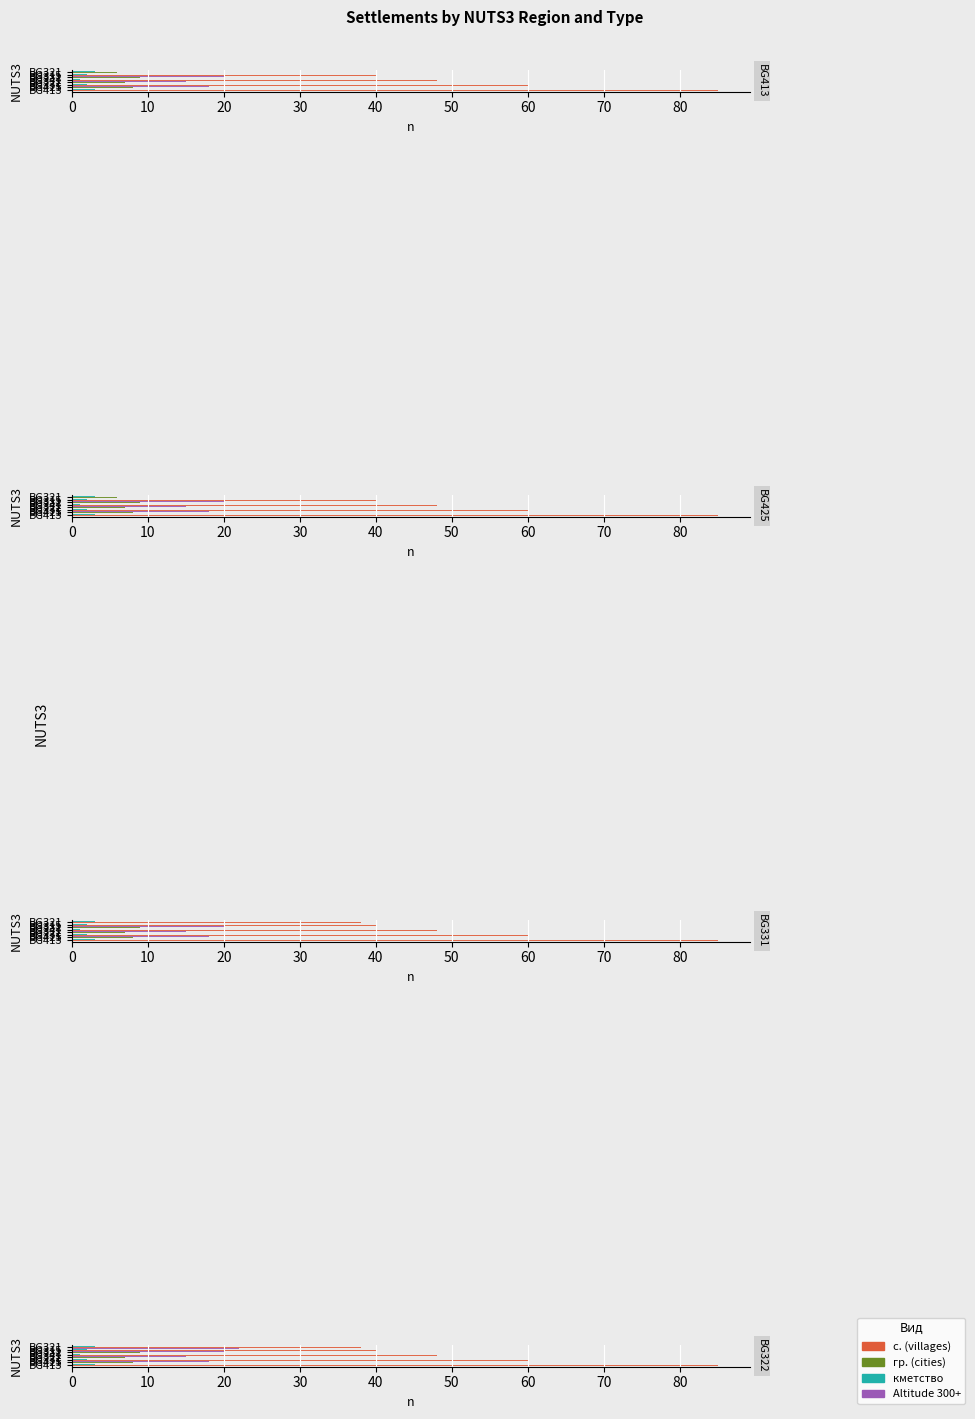

Where does the кметство series first go above 3?

BG425